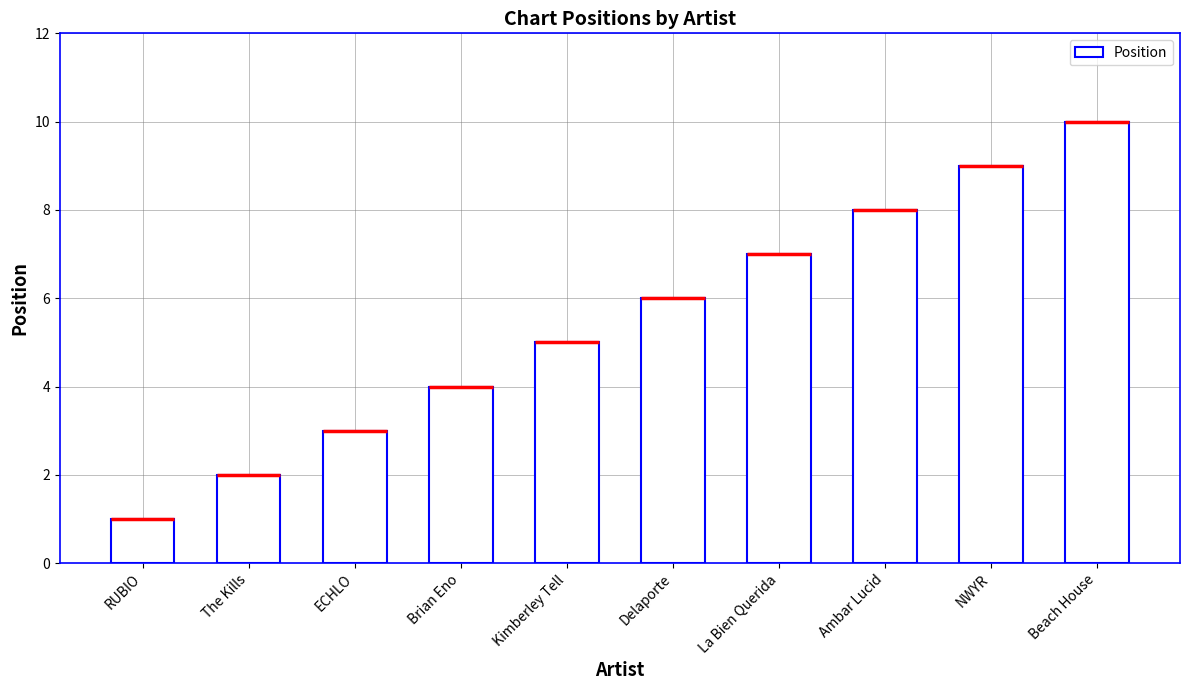

What is the difference between the maximum and minimum values?

9